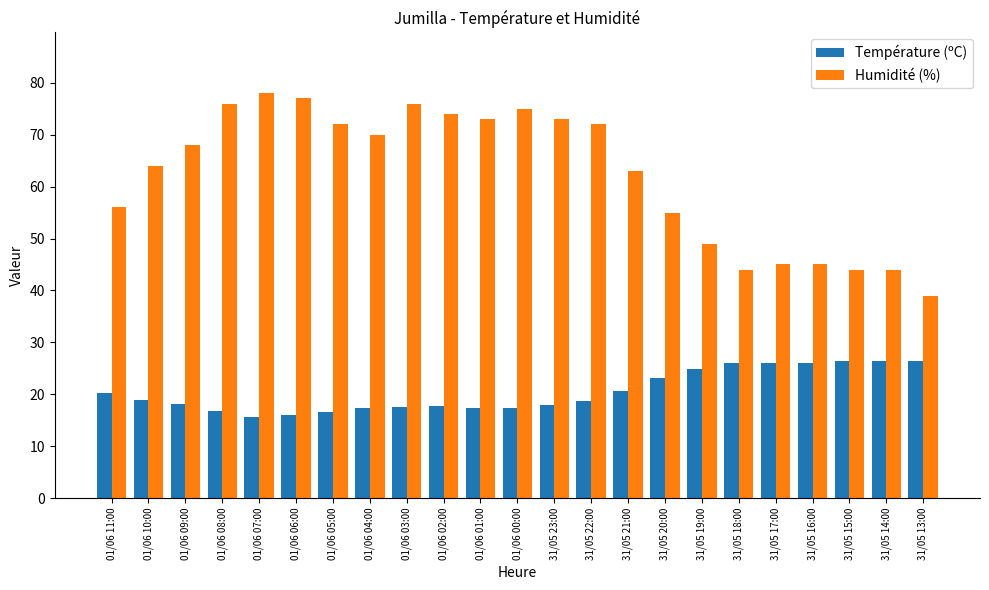

What value does the Température (ºC) series have at 31/05 23:00?

17.9